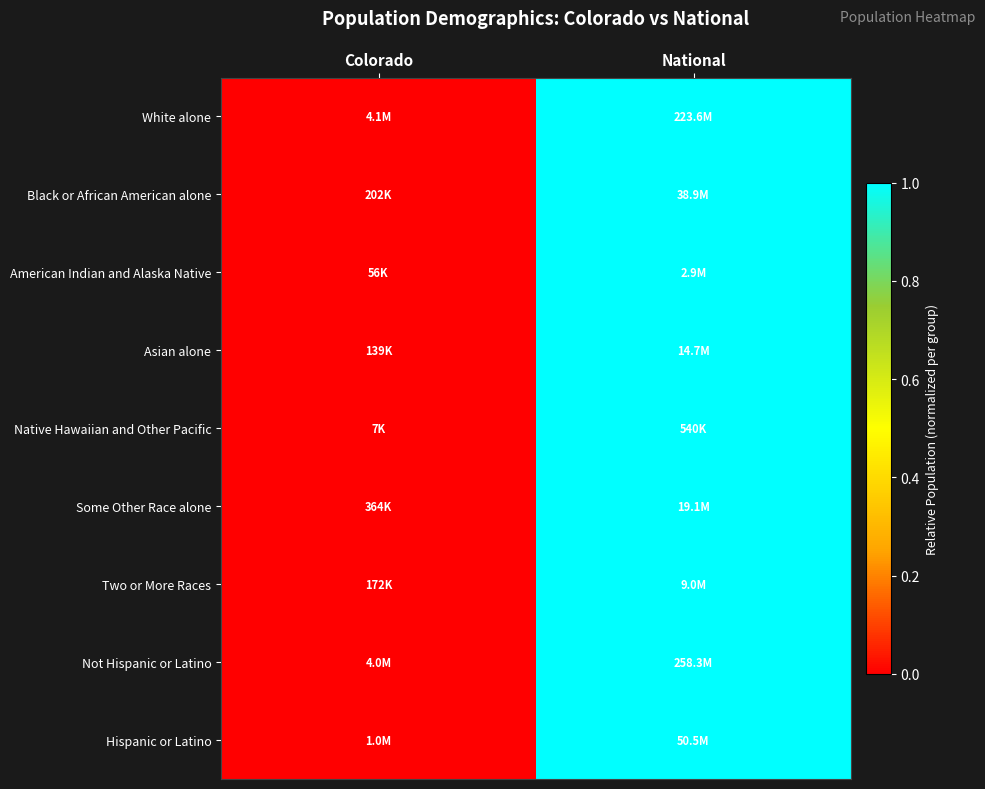

How many series are shown in this chart?

9